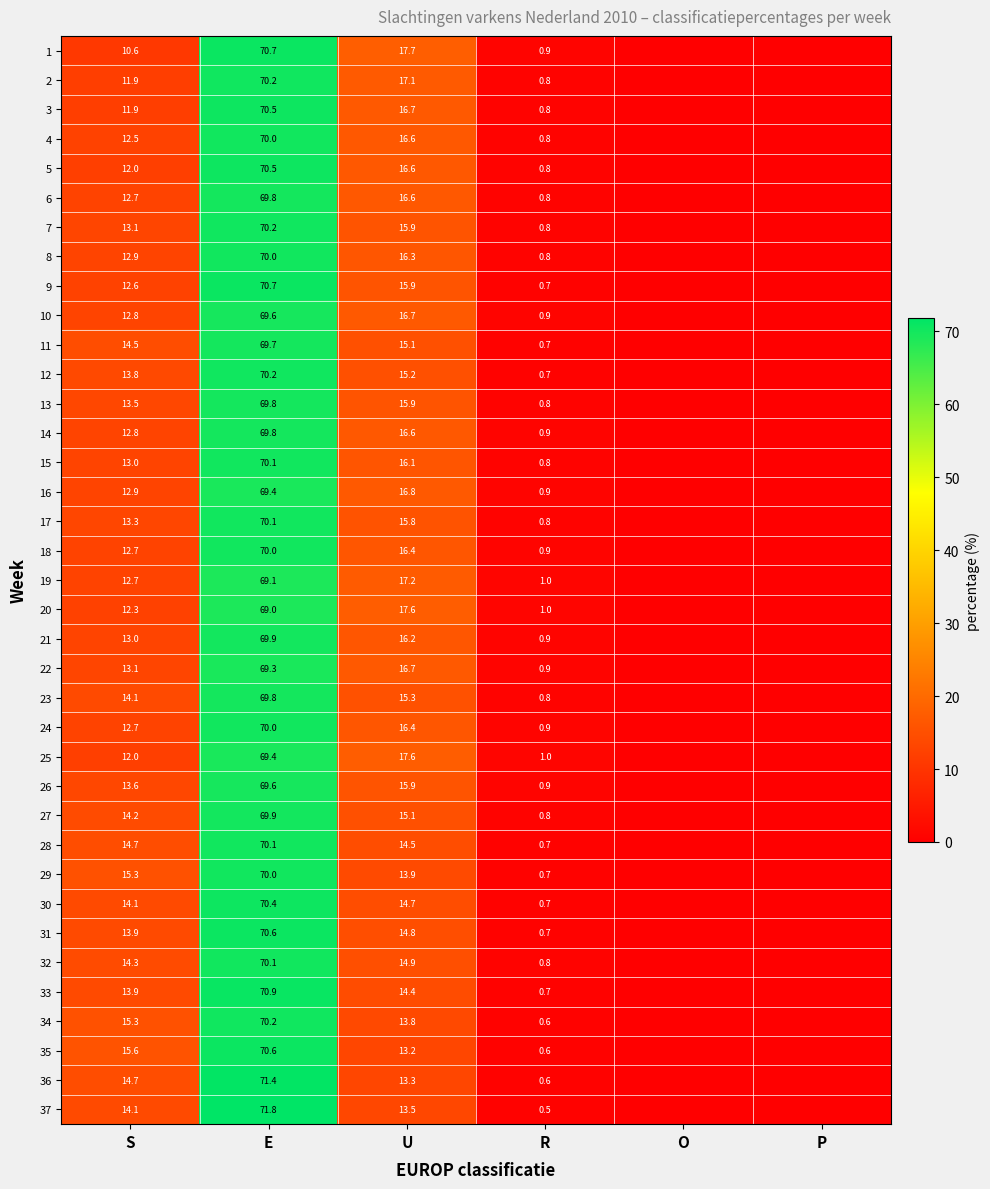

How many data points does each series have?

6